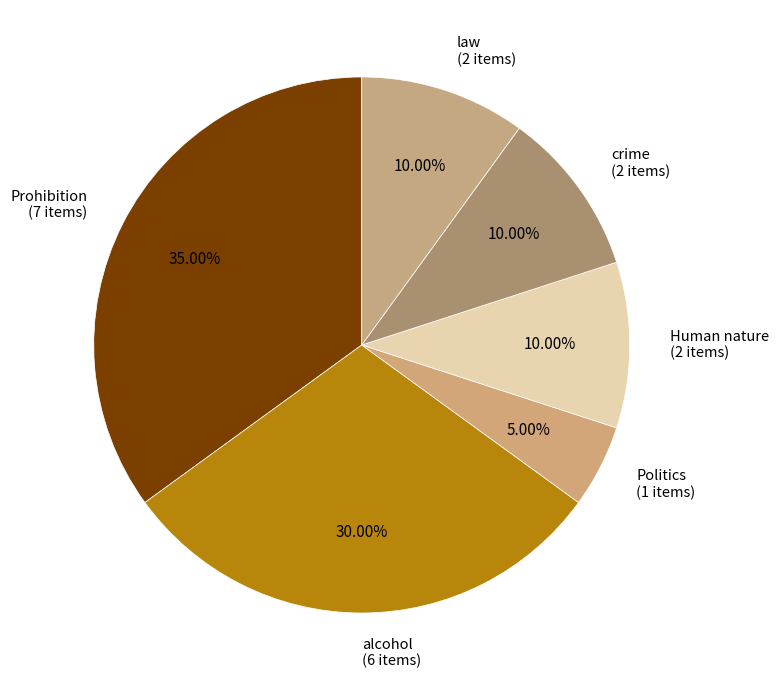

To the nearest percent, what is the average slice percentage?

17%